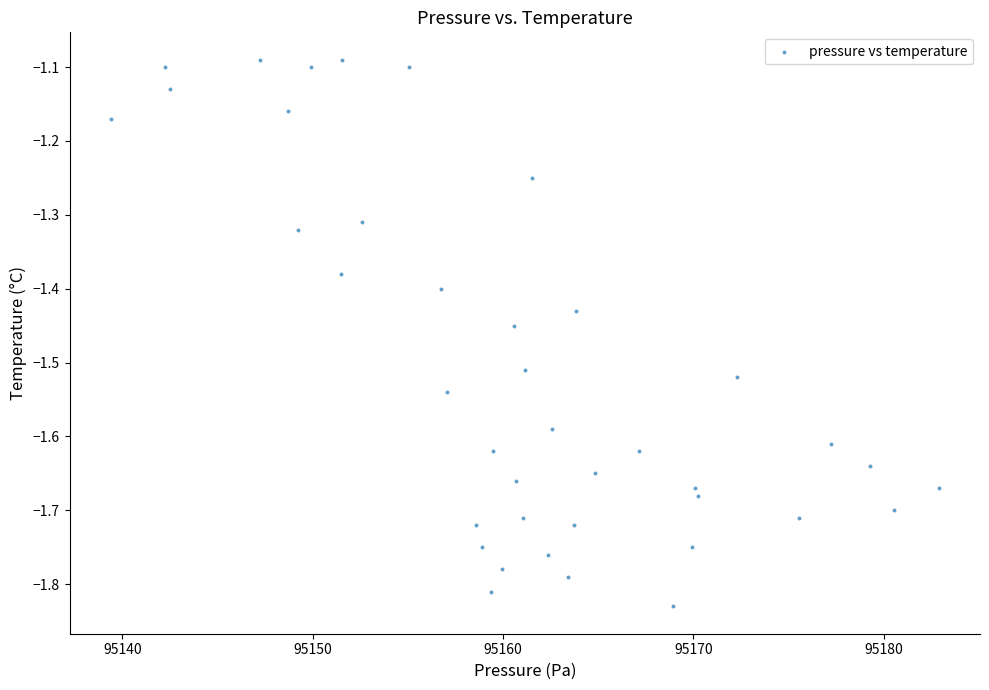

What is the range of Y values (max minus min)?

0.7